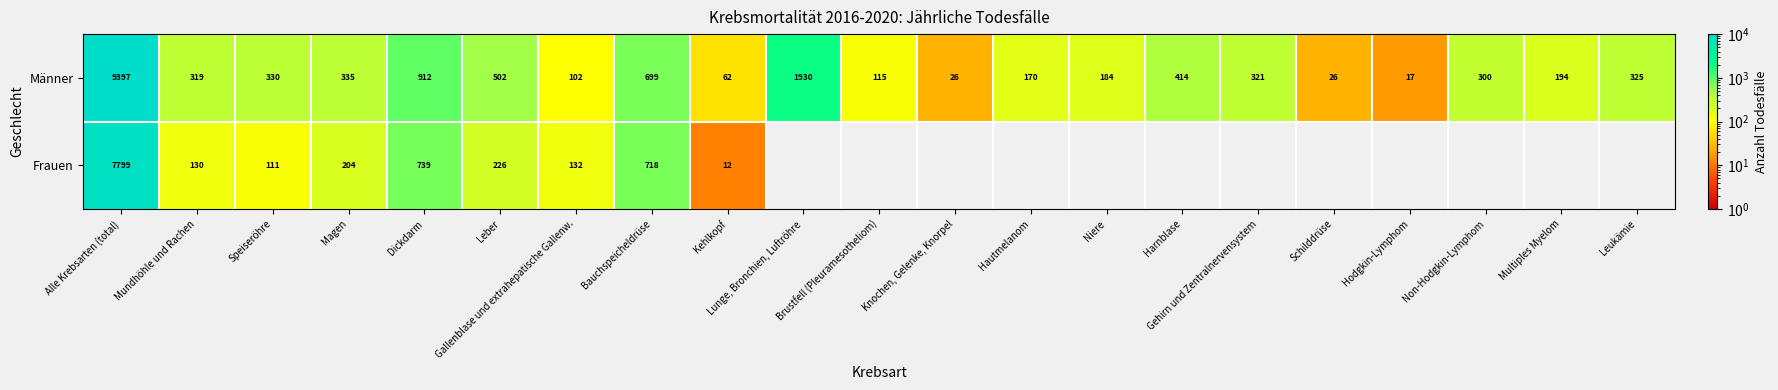

At which category is the sum across all series the highest?

Alle Krebsarten (total)